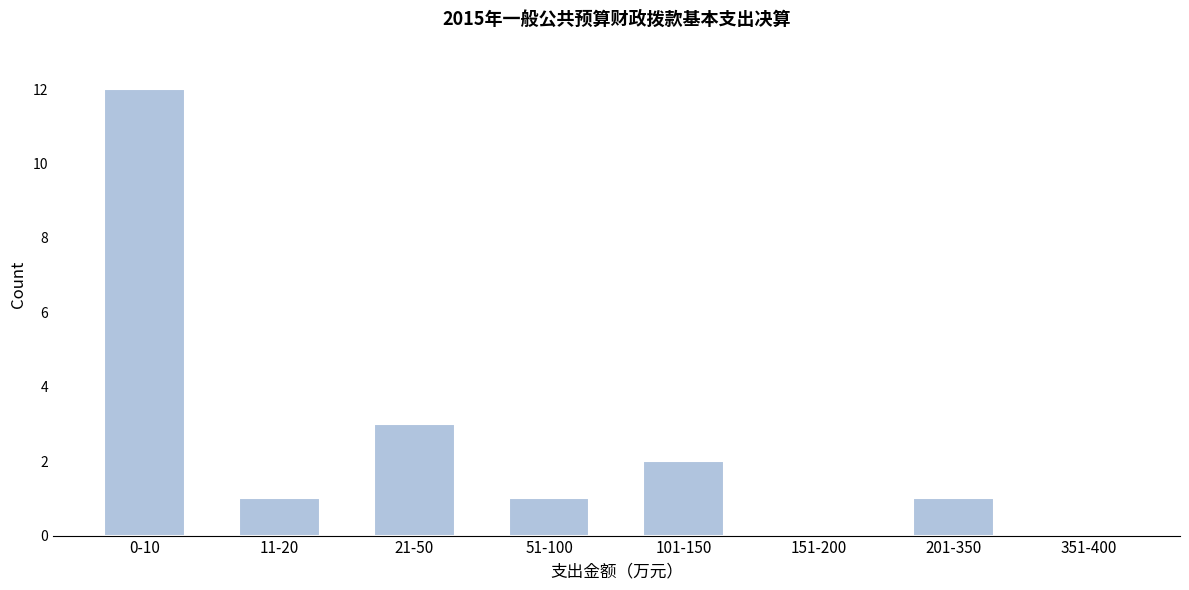

Reading left to right, transcribe all the data shown in this chart.

0-10=12	11-20=1	21-50=3	51-100=1	101-150=2	151-200=0	201-350=1	351-400=0